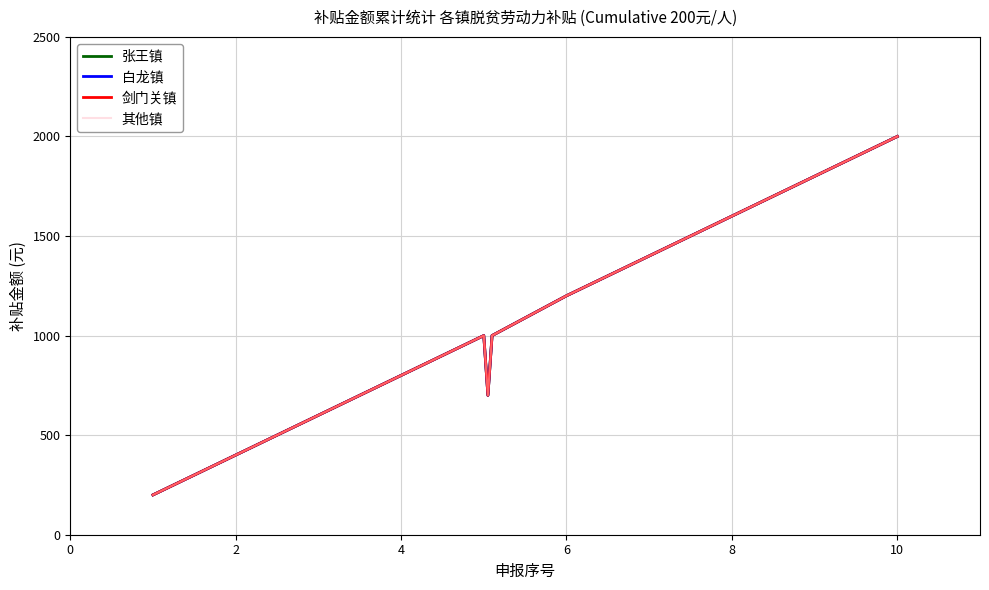

Count the number of categories in the chart.

12